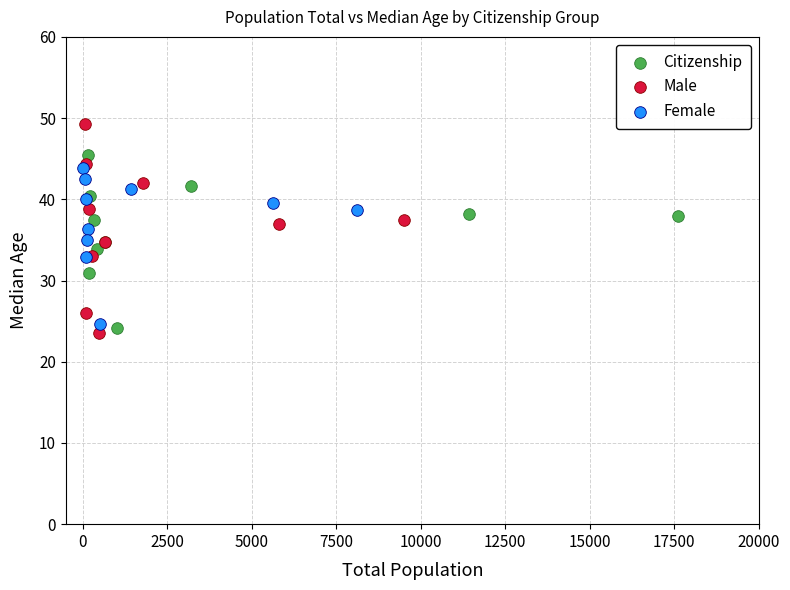

What are all the series names shown in the legend?

Citizenship, Male, Female